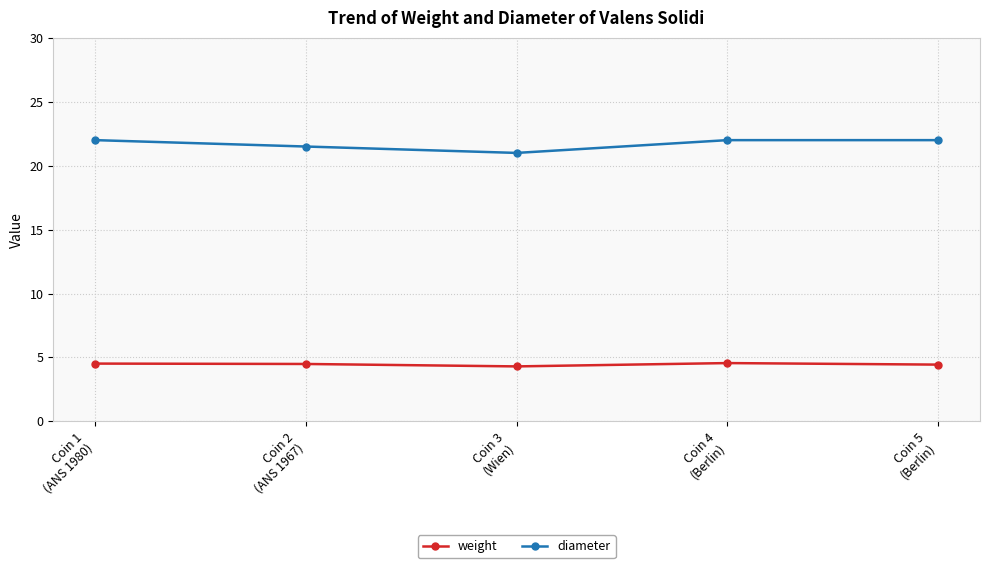

What is the difference between the highest and lowest values at Coin 5
(Berlin)?

17.6